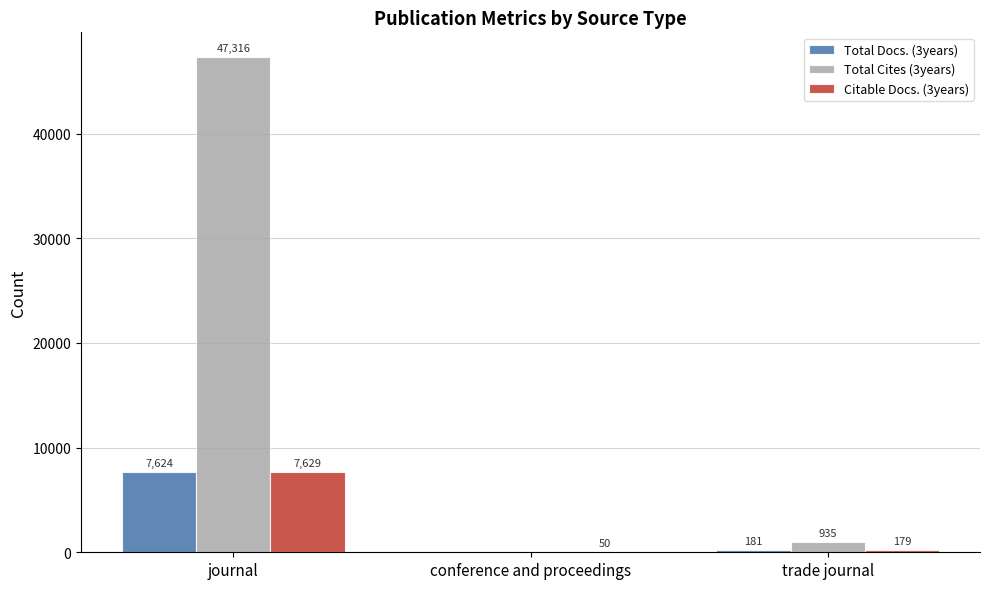

Reading left to right, extract all data points from this chart.

Total Docs. (3years): 7624	0	181
Total Cites (3years): 47316	0	935
Citable Docs. (3years): 7629	50	179